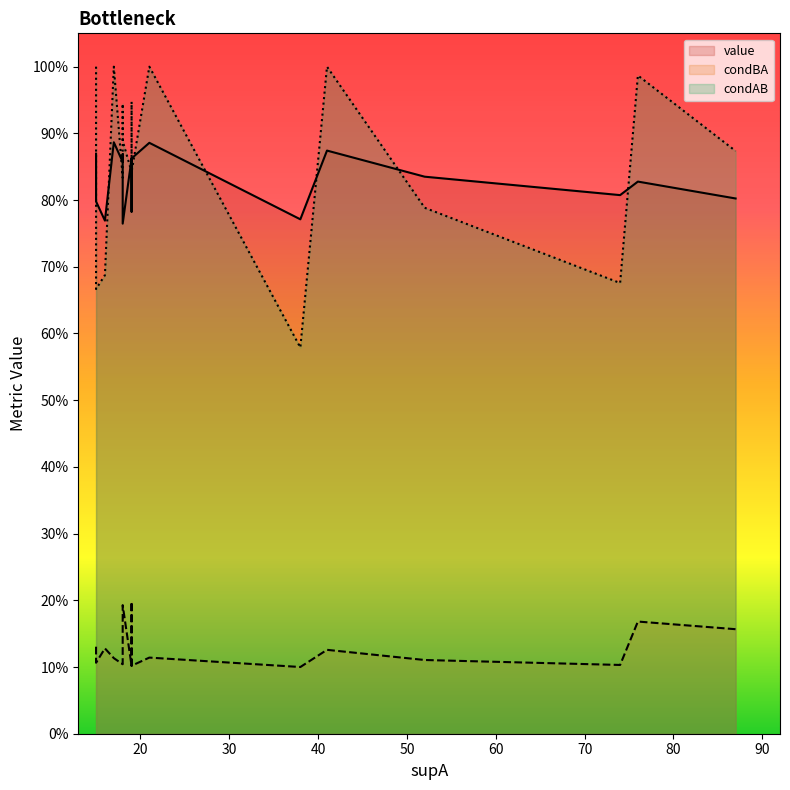

True or false: value and condAB cross at least once.

True